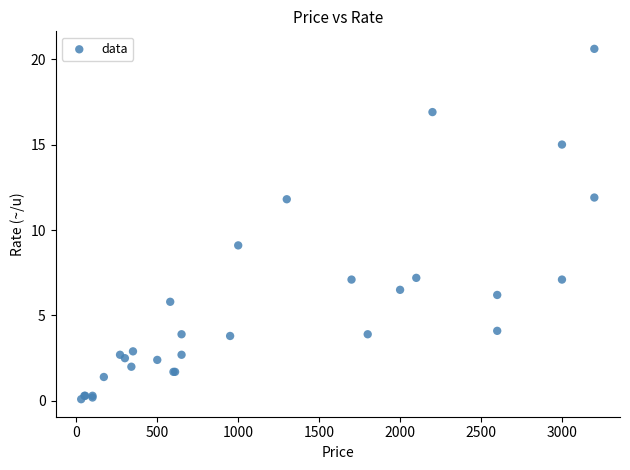

What Y value in the scatter plot is closest to 10?

9.1